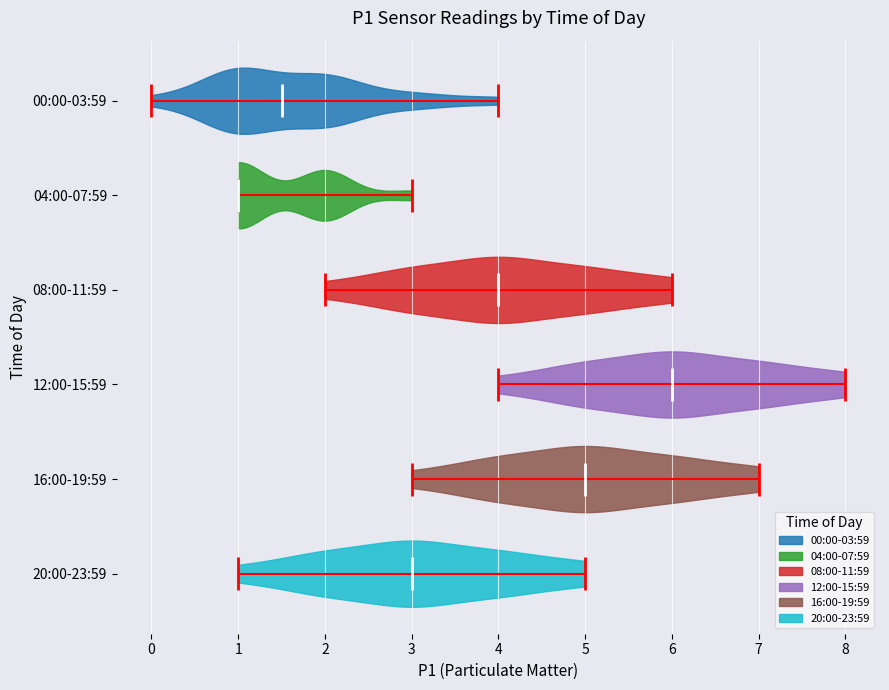

Reading bottom to top, read every violin against the x-axis: where its median line is, and the lowest and highest points it reaches. The values are not printed on the chart, so give them approximately, as read against the axis.

20:00-23:59: median line 3.0, lowest point 1.0, highest point 5.0
16:00-19:59: median line 5.0, lowest point 3.0, highest point 7.0
12:00-15:59: median line 6.0, lowest point 4.0, highest point 8.0
08:00-11:59: median line 4.0, lowest point 2.0, highest point 6.0
04:00-07:59: median line 1.0, lowest point 1.0, highest point 3.0
00:00-03:59: median line 1.5, lowest point 0.0, highest point 4.0